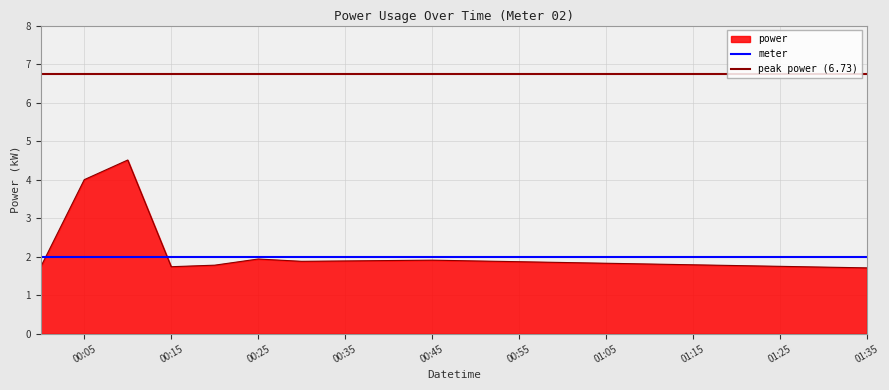

List the labels in order of value, largest first.

2021-08-11T00:10:00, 2021-08-11T00:05:00, 2021-08-11T00:25:00, 2021-08-11T00:45:00, 2021-08-11T00:40:00, 2021-08-11T00:35:00, 2021-08-11T00:50:00, 2021-08-11T00:30:00, 2021-08-11T00:55:00, 2021-08-11T01:00:00, 2021-08-11T01:05:00, 2021-08-11T01:10:00, 2021-08-11T01:15:00, 2021-08-11T00:20:00, 2021-08-11T01:20:00, 2021-08-11T01:25:00, 2021-08-11T00:00:00, 2021-08-11T00:15:00, 2021-08-11T01:30:00, 2021-08-11T01:35:00